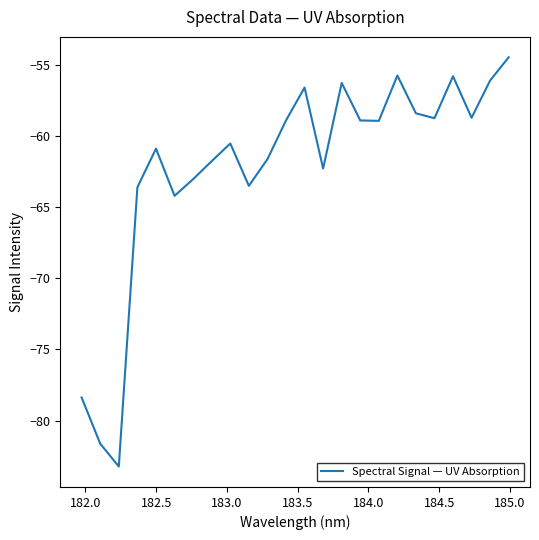

What is the maximum value shown in the chart?

-54.4